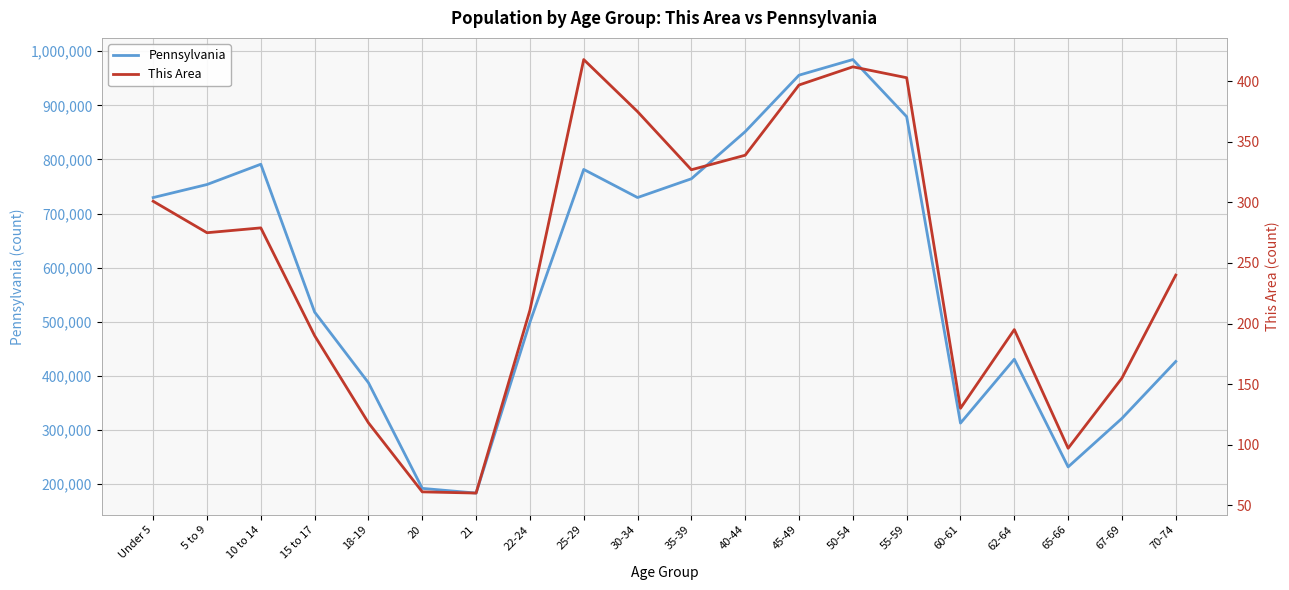

At how many categories does at least one series exceed 824059?

4